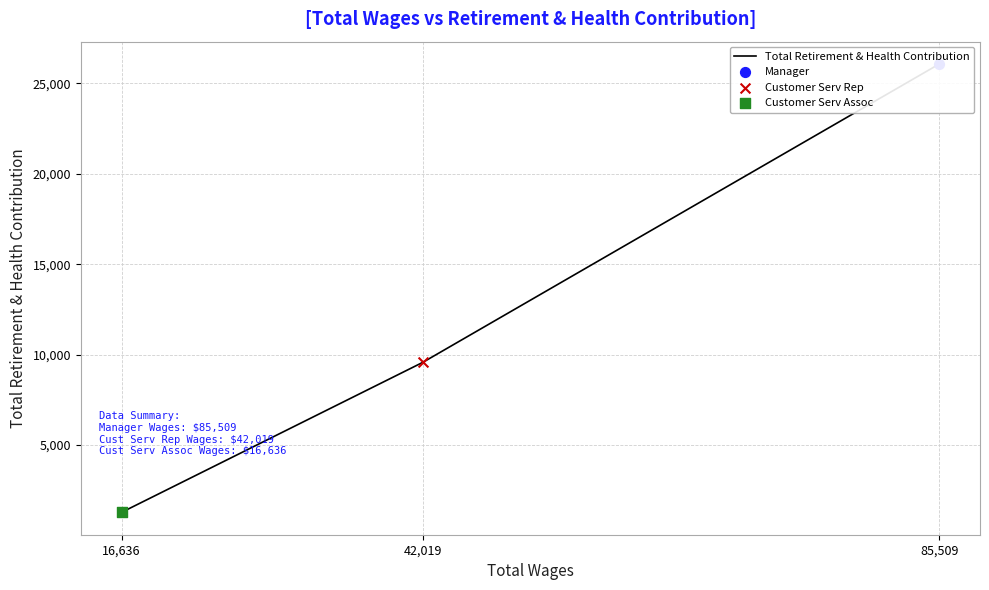

What is the change in value from 85,509 to 16,636?

-24786